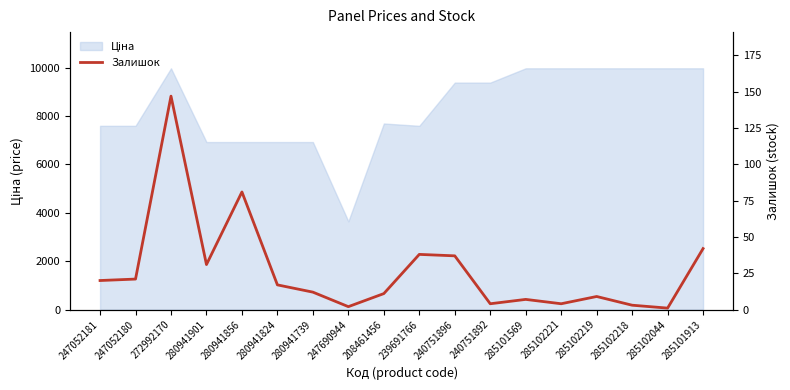

What position from the left is 240751892?

12